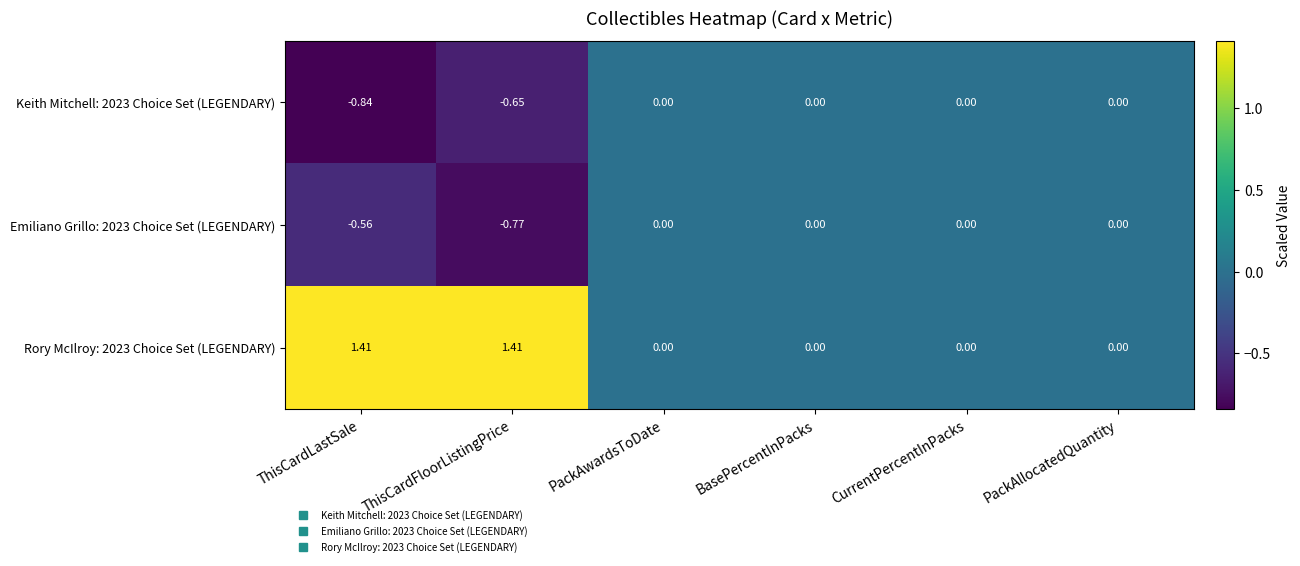

How many negative values does the Keith Mitchell: 2023 Choice Set (LEGENDARY) series have?

2